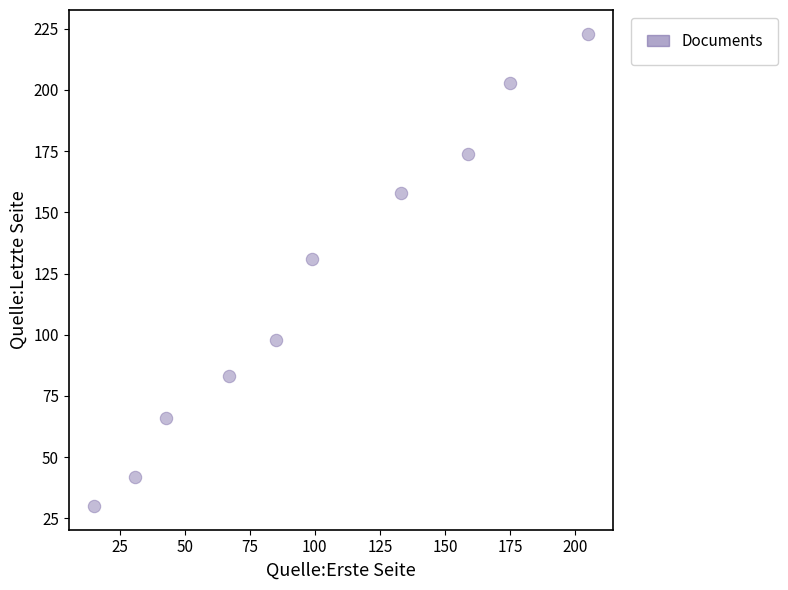

What is the average Y value?

121